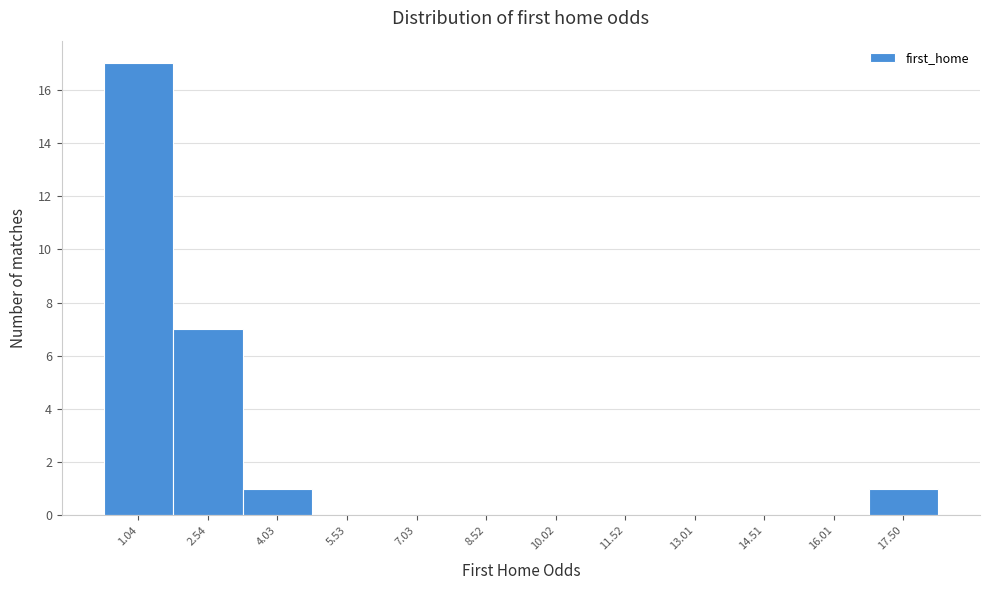

Reading left to right, what are all the values shown in this chart?

1.04=17	2.54=7	4.03=1	5.53=0	7.03=0	8.52=0	10.02=0	11.52=0	13.01=0	14.51=0	16.01=0	17.50=1